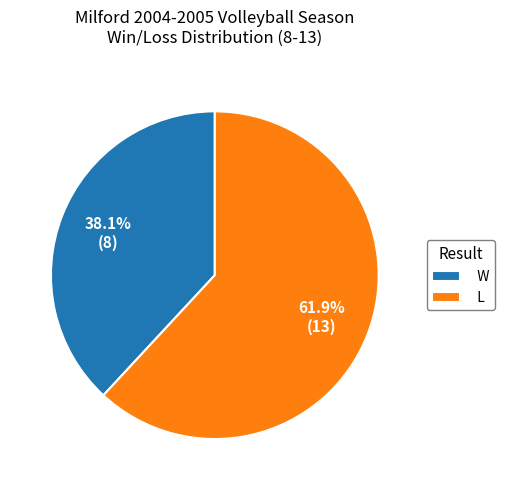

Count the number of slices in the pie.

2